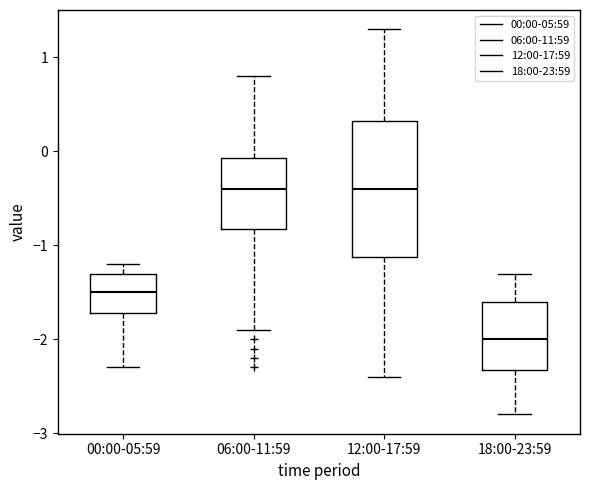

Comparing the boxes themselves (not the whiskers), which one is the tallest?

12:00-17:59